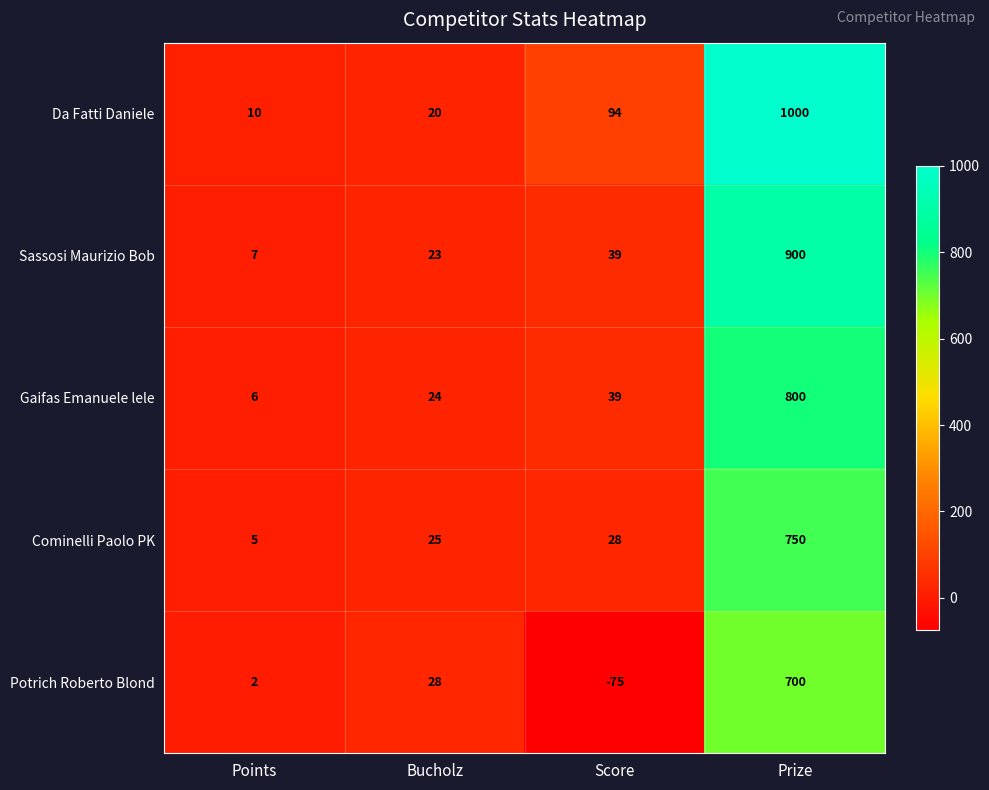

At Bucholz, list the series in order from largest to smallest.

Potrich Roberto Blond, Cominelli Paolo PK, Gaifas Emanuele lele, Sassosi Maurizio Bob, Da Fatti Daniele